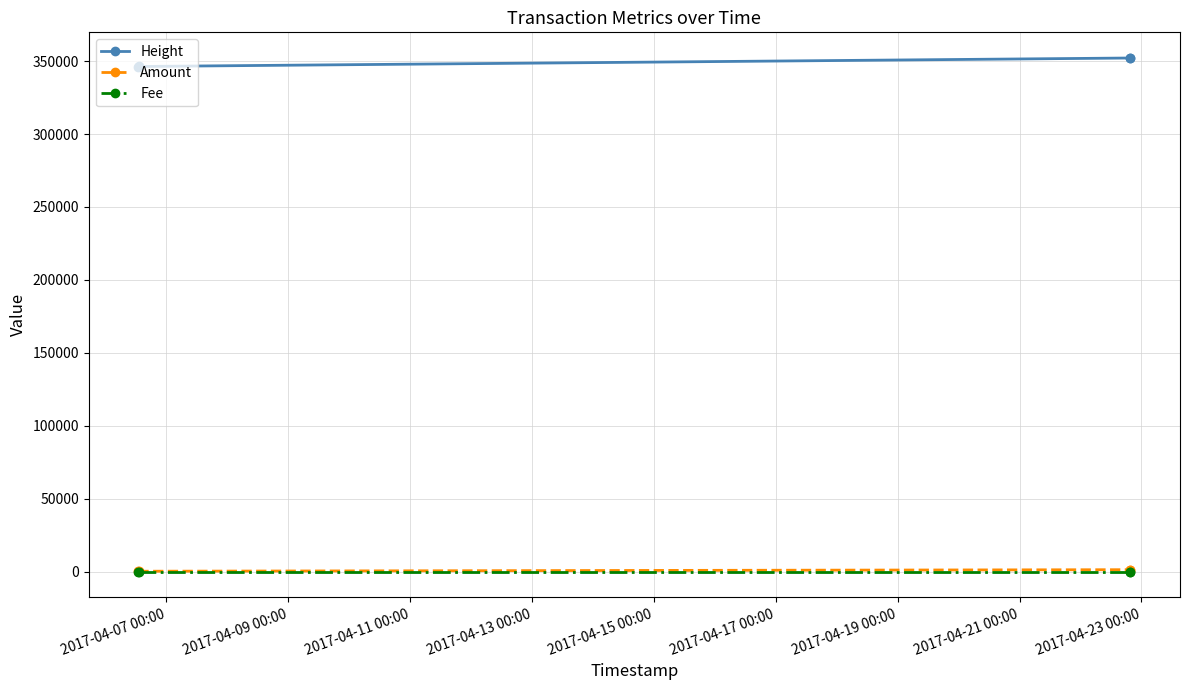

Which series has the largest total across all categories?

Height